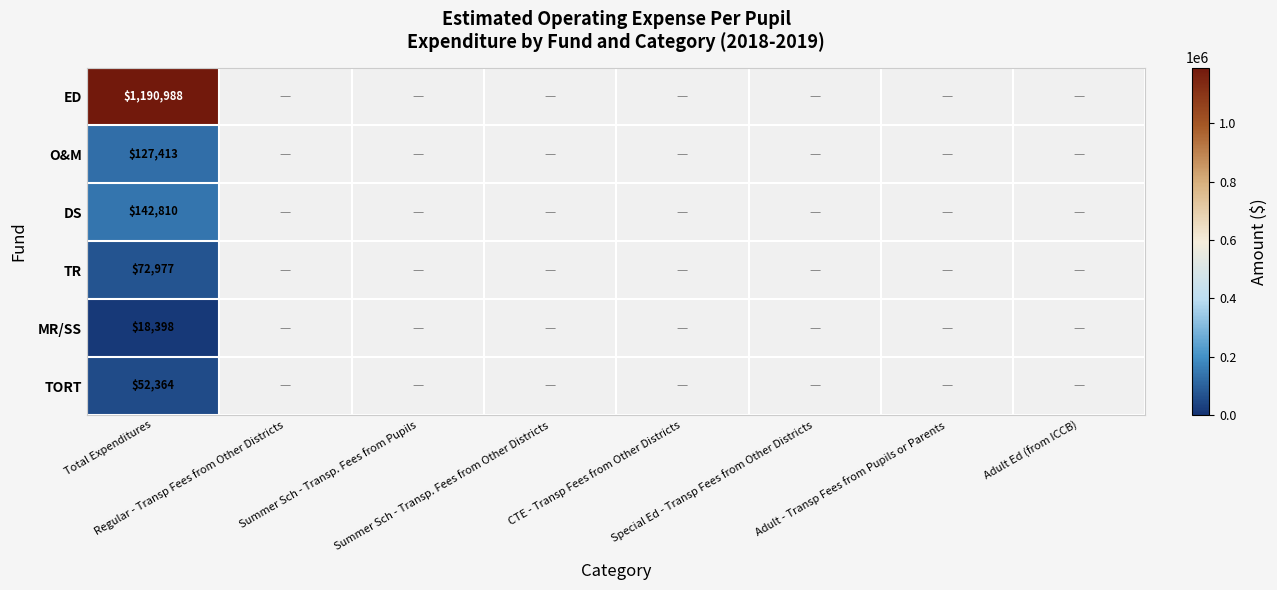

Rank the series by their maximum value, from lowest to highest.

MR/SS, TORT, TR, O&M, DS, ED